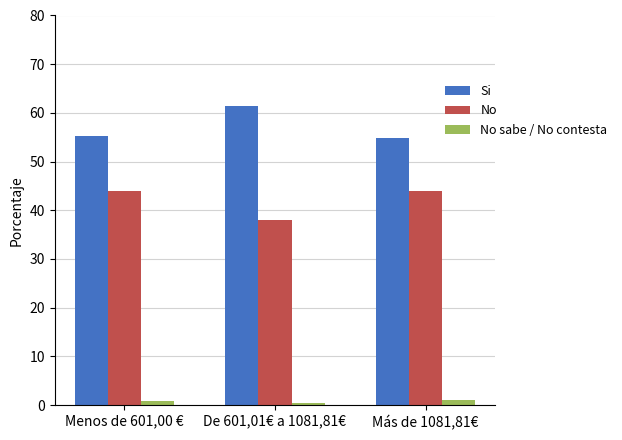

True or false: Si has a value of 94.8 at Menos de 601,00 €.

False